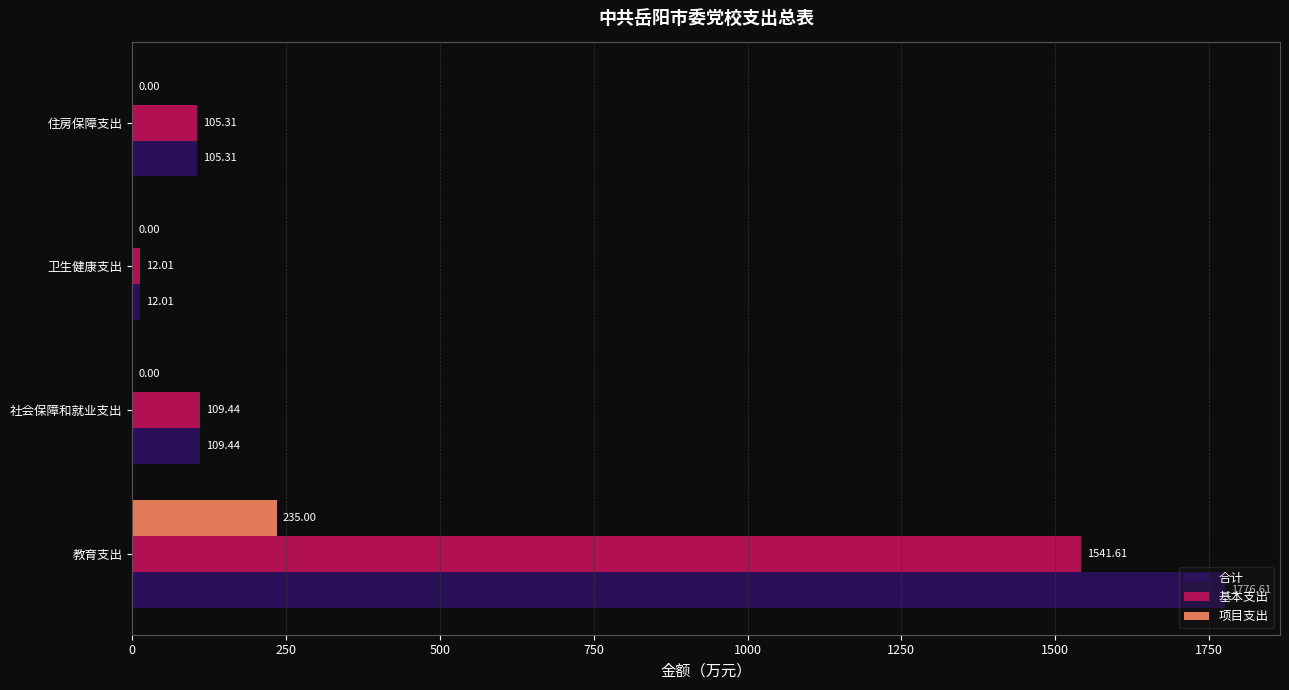

At which label does 合计 reach its peak?

教育支出